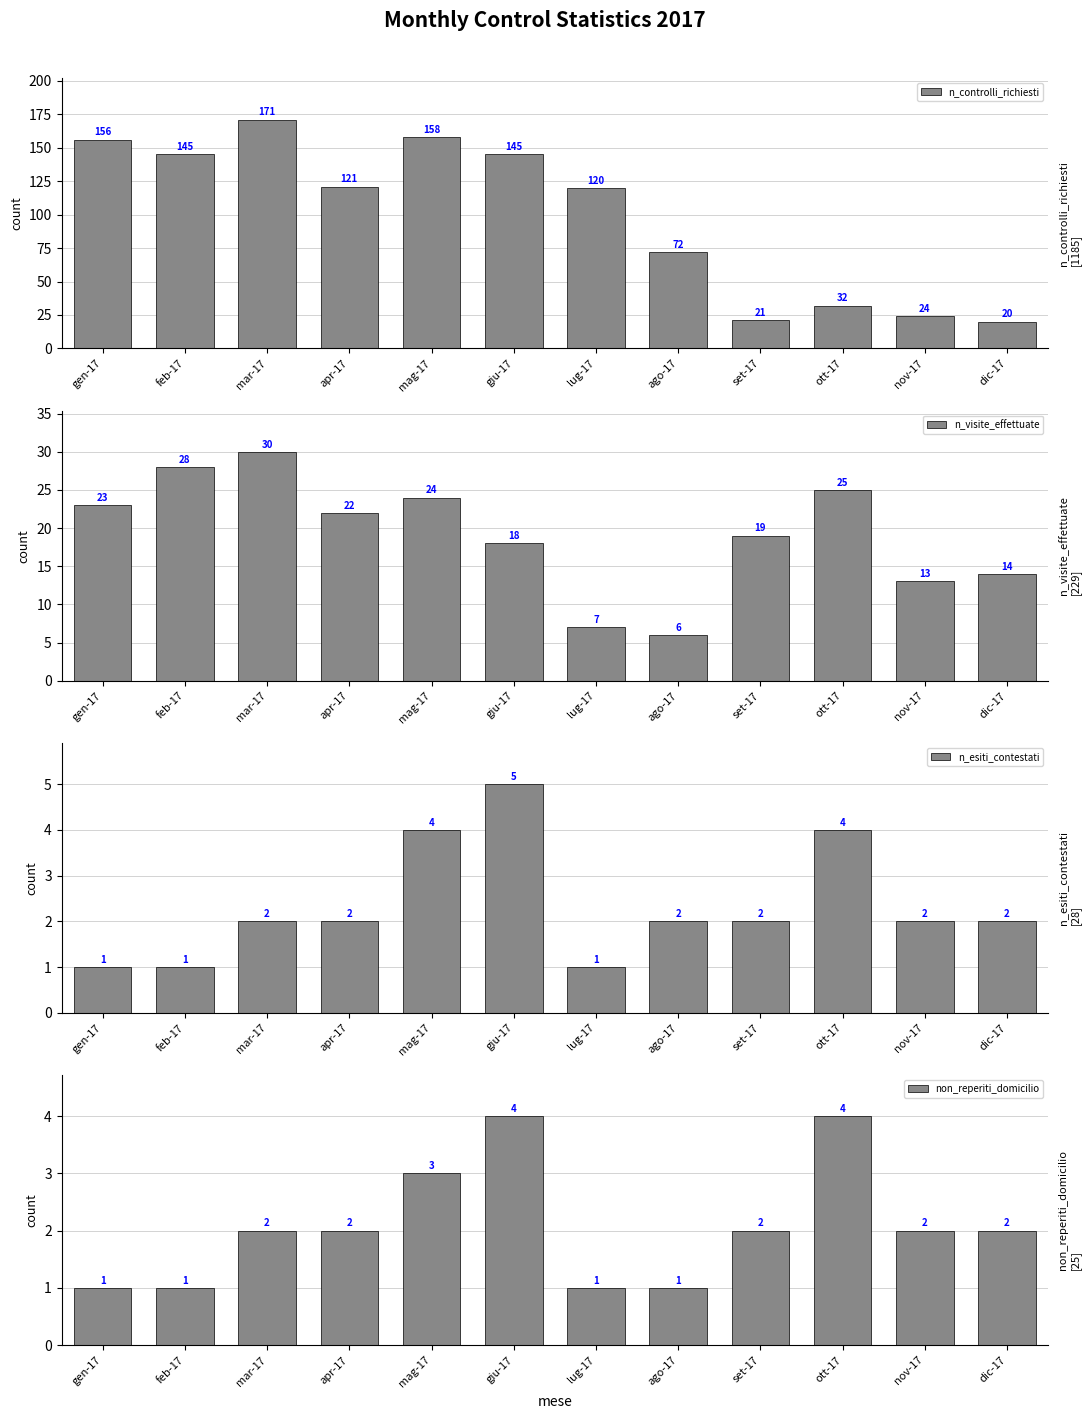

What are all the series names shown in the legend?

n_controlli_richiesti, n_visite_effettuate, n_esiti_contestati, non_reperiti_domicilio